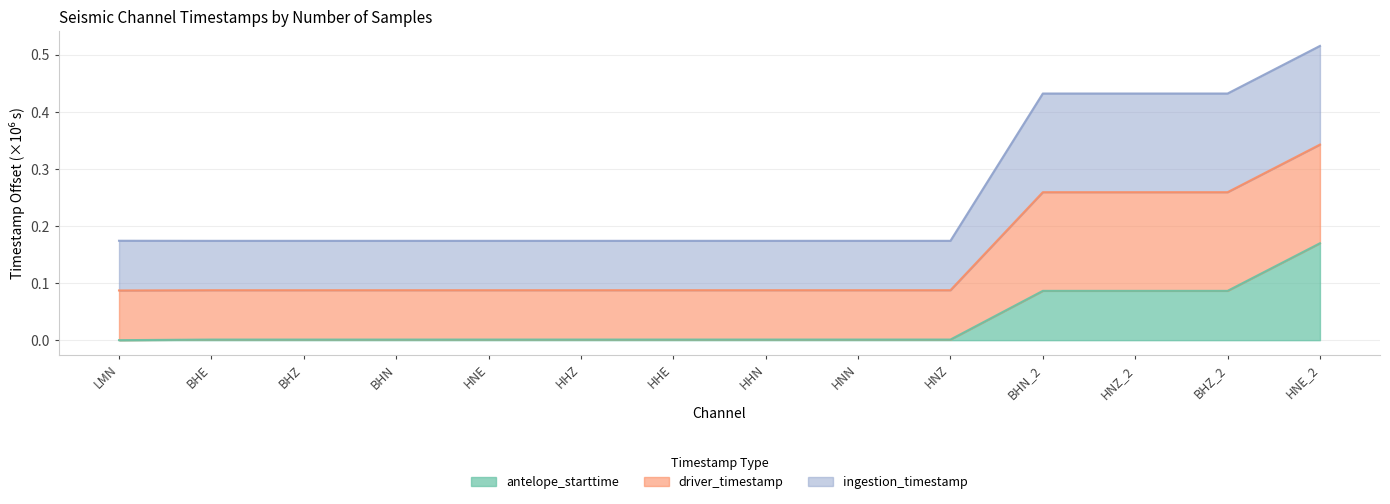

At which category is the sum across all series the highest?

HNE_2